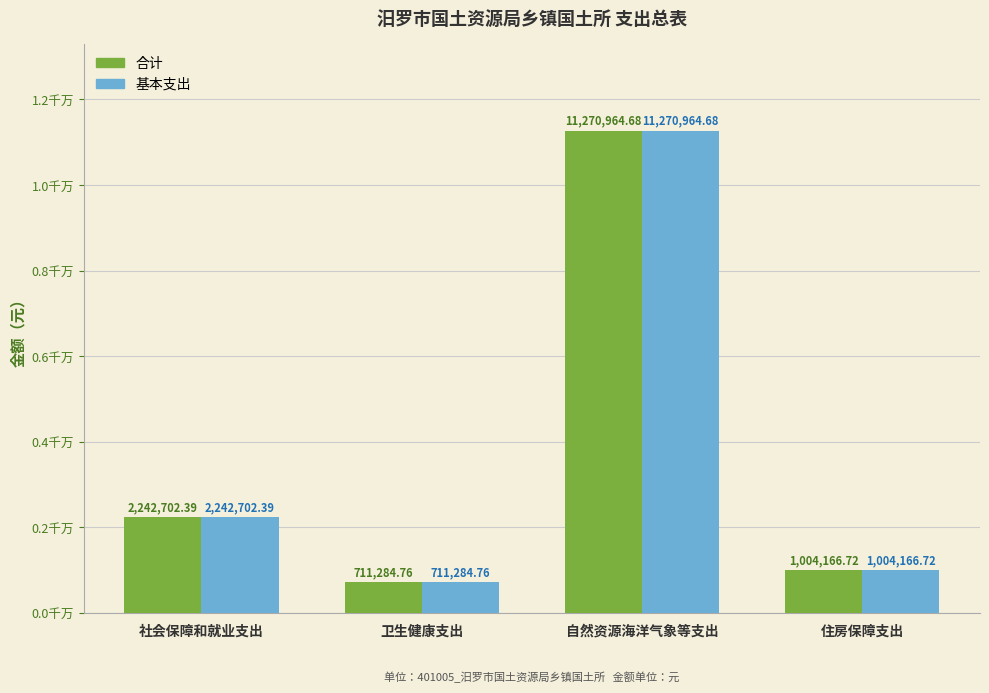

What are all the series names shown in the legend?

合计, 基本支出